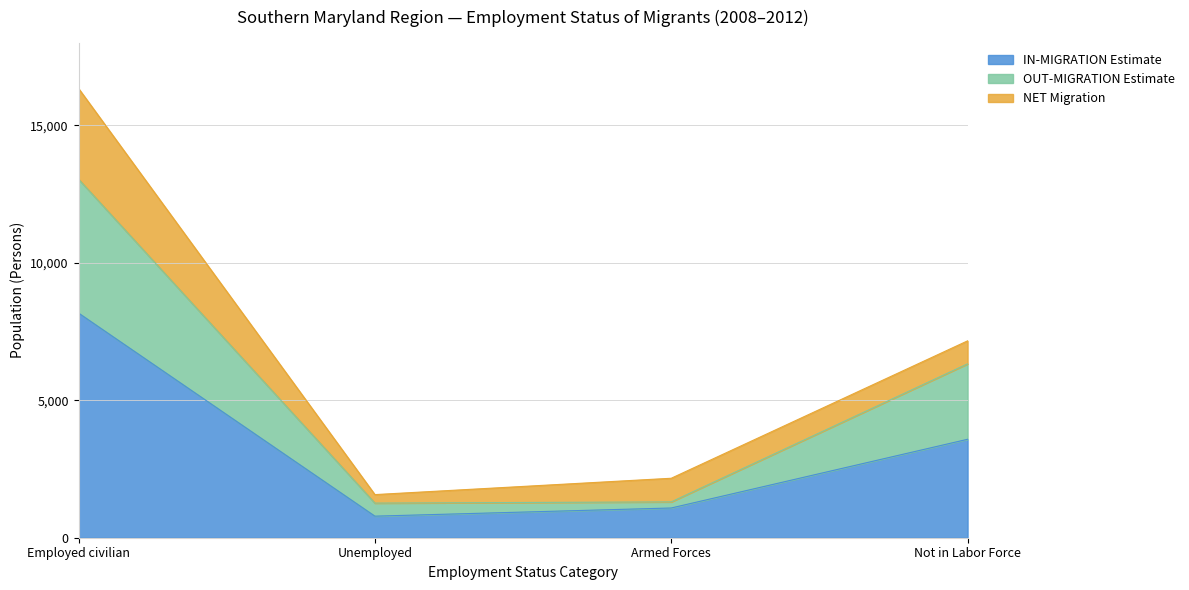

Which category has the lowest value in the IN-MIGRATION Estimate series?

Unemployed